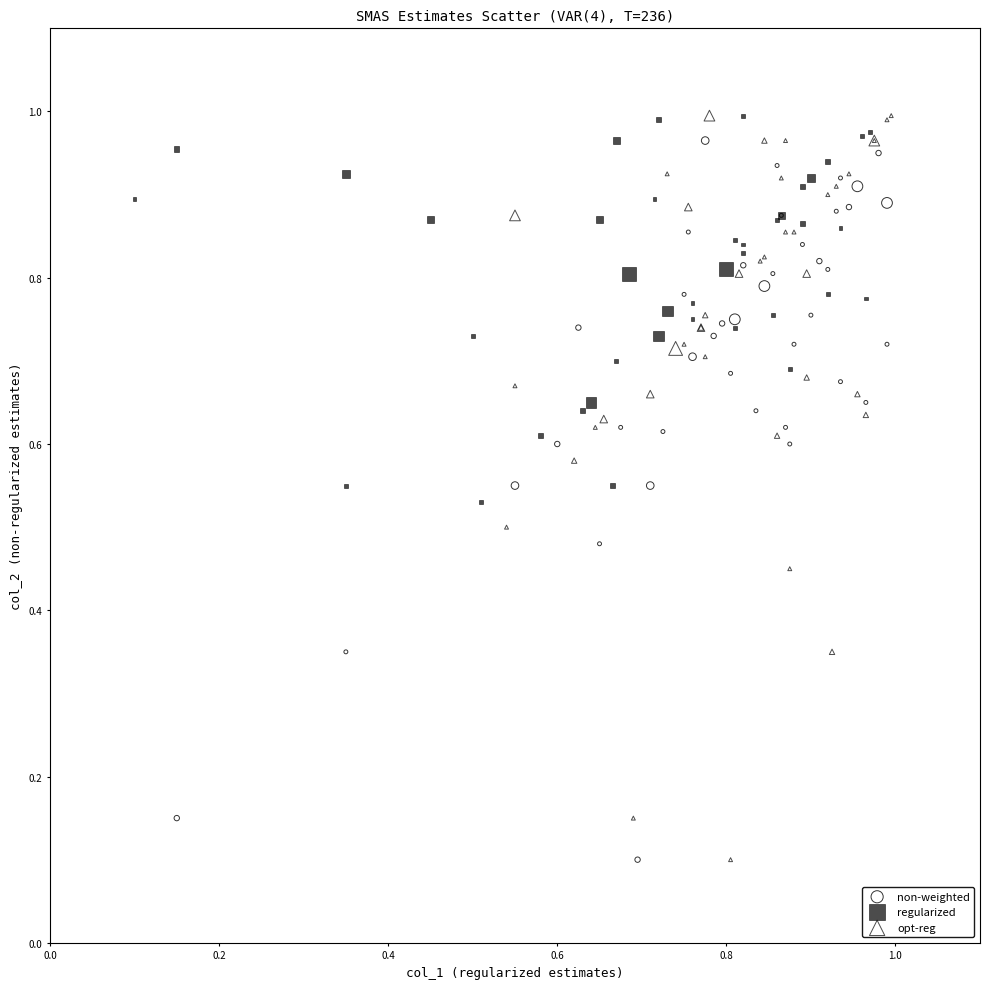

Which series has the widest spread of Y values?

opt-reg